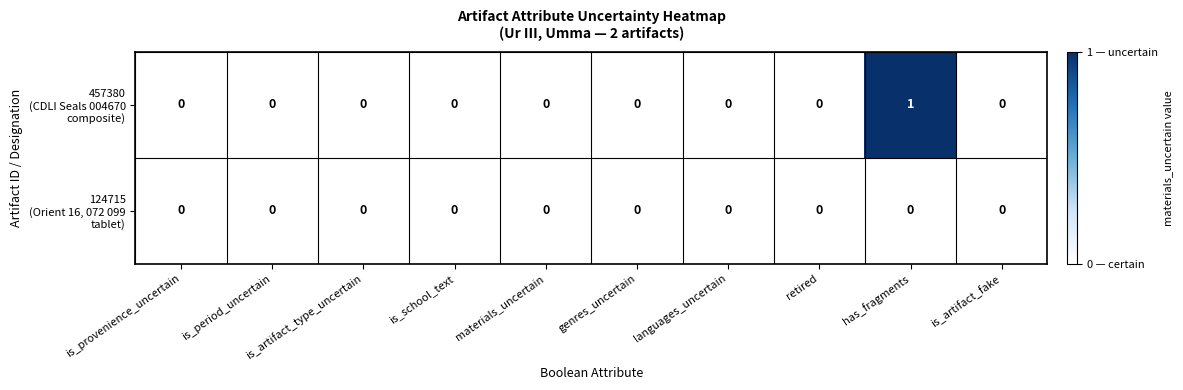

At which category is the sum across all series the highest?

has_fragments